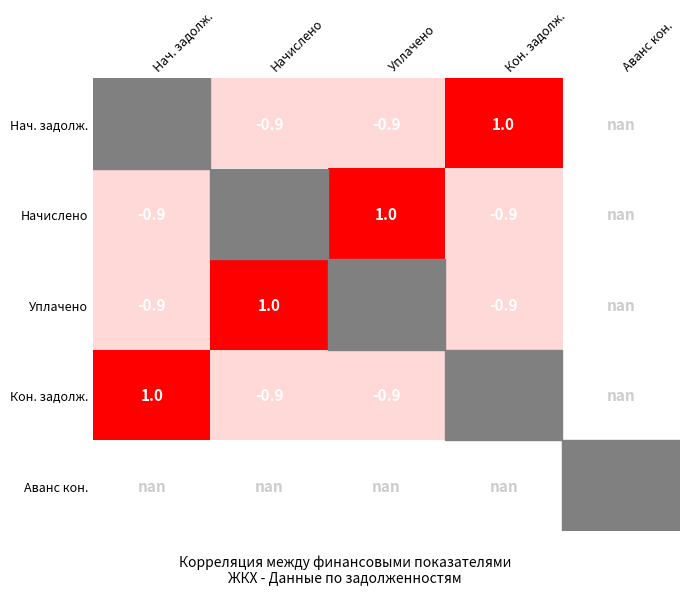

What is the difference between the maximum and minimum values in the Начислено series?

1.9